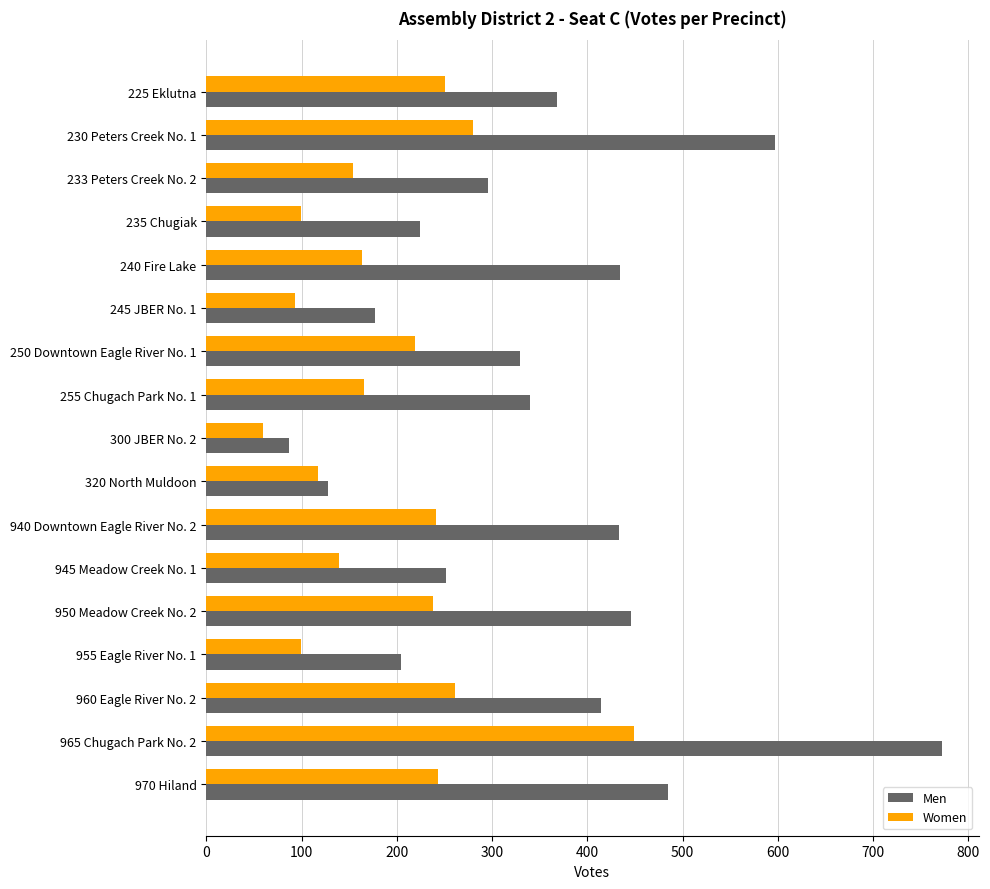

Which series has the largest total across all categories?

Men